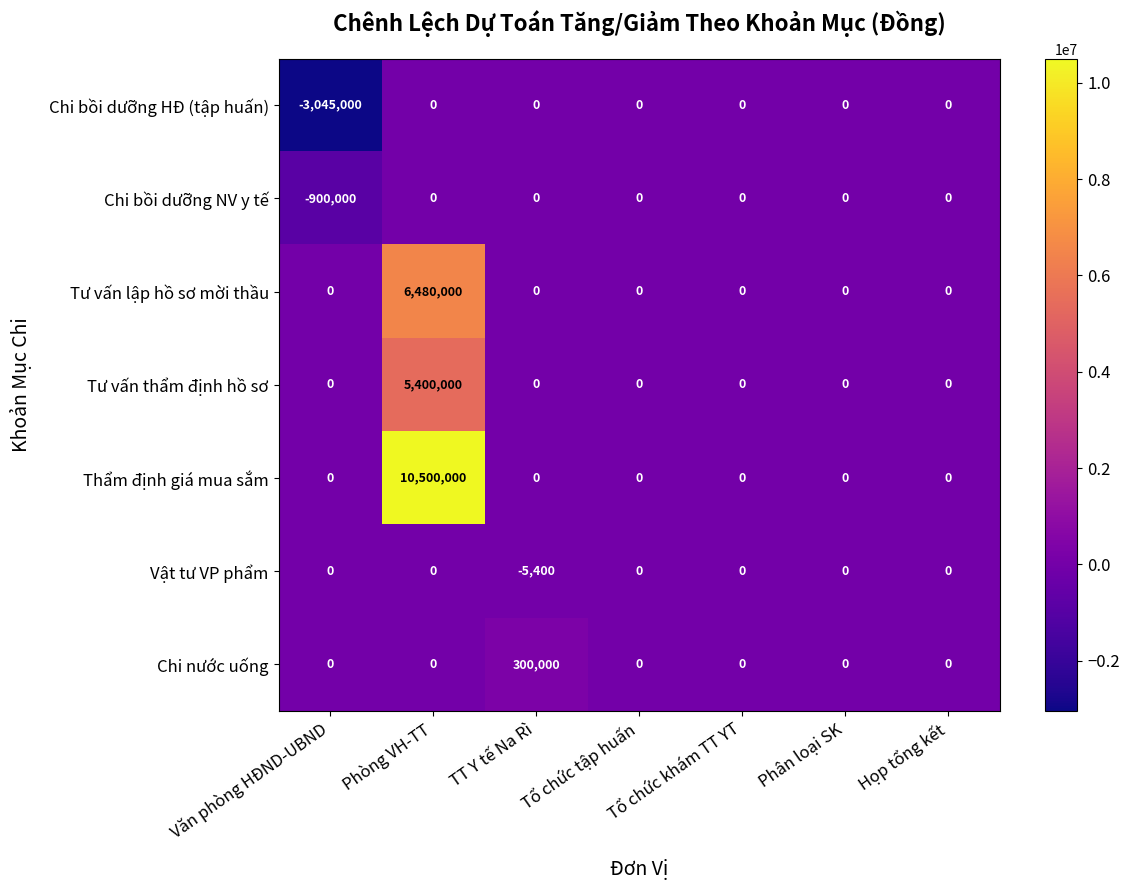

The value of Tư vấn lập hồ sơ mời thầu at Tổ chức tập huấn is 0. True or false?

True